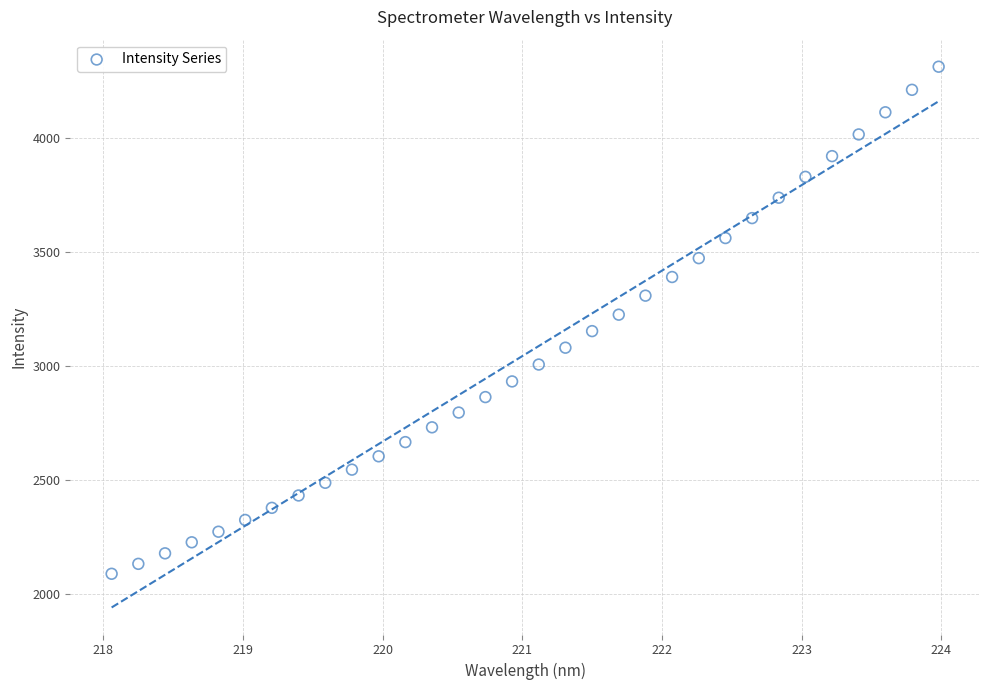

What is the range of X values (max minus min)?

5.9